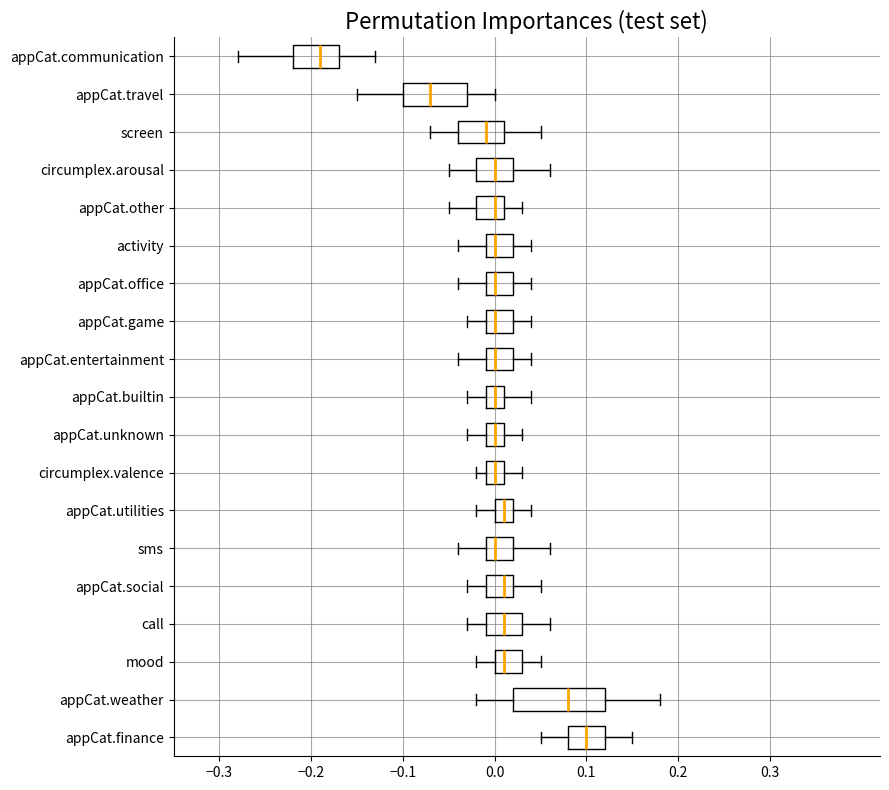

Reading bottom to top, read every box against the x-axis: the position of its median line, the range the box covers, and the ends of its whiskers. The values are not printed on the chart, so give them approximately, as read against the axis.

appCat.finance: median 0.10, box 0.08 to 0.12, whiskers 0.05 to 0.15
appCat.weather: median 0.08, box 0.02 to 0.12, whiskers -0.02 to 0.18
mood: median 0.01, box 0.00 to 0.03, whiskers -0.02 to 0.05
call: median 0.01, box -0.01 to 0.03, whiskers -0.03 to 0.06
appCat.social: median 0.01, box -0.01 to 0.02, whiskers -0.03 to 0.05
sms: median 0.00, box -0.01 to 0.02, whiskers -0.04 to 0.06
appCat.utilities: median 0.01, box 0.00 to 0.02, whiskers -0.02 to 0.04
circumplex.valence: median 0.00, box -0.01 to 0.01, whiskers -0.02 to 0.03
appCat.unknown: median 0.00, box -0.01 to 0.01, whiskers -0.03 to 0.03
appCat.builtin: median 0.00, box -0.01 to 0.01, whiskers -0.03 to 0.04
appCat.entertainment: median 0.00, box -0.01 to 0.02, whiskers -0.04 to 0.04
appCat.game: median 0.00, box -0.01 to 0.02, whiskers -0.03 to 0.04
appCat.office: median 0.00, box -0.01 to 0.02, whiskers -0.04 to 0.04
activity: median 0.00, box -0.01 to 0.02, whiskers -0.04 to 0.04
appCat.other: median 0.00, box -0.02 to 0.01, whiskers -0.05 to 0.03
circumplex.arousal: median 0.00, box -0.02 to 0.02, whiskers -0.05 to 0.06
screen: median -0.01, box -0.04 to 0.01, whiskers -0.07 to 0.05
appCat.travel: median -0.07, box -0.10 to -0.03, whiskers -0.15 to 0.00
appCat.communication: median -0.19, box -0.22 to -0.17, whiskers -0.28 to -0.13